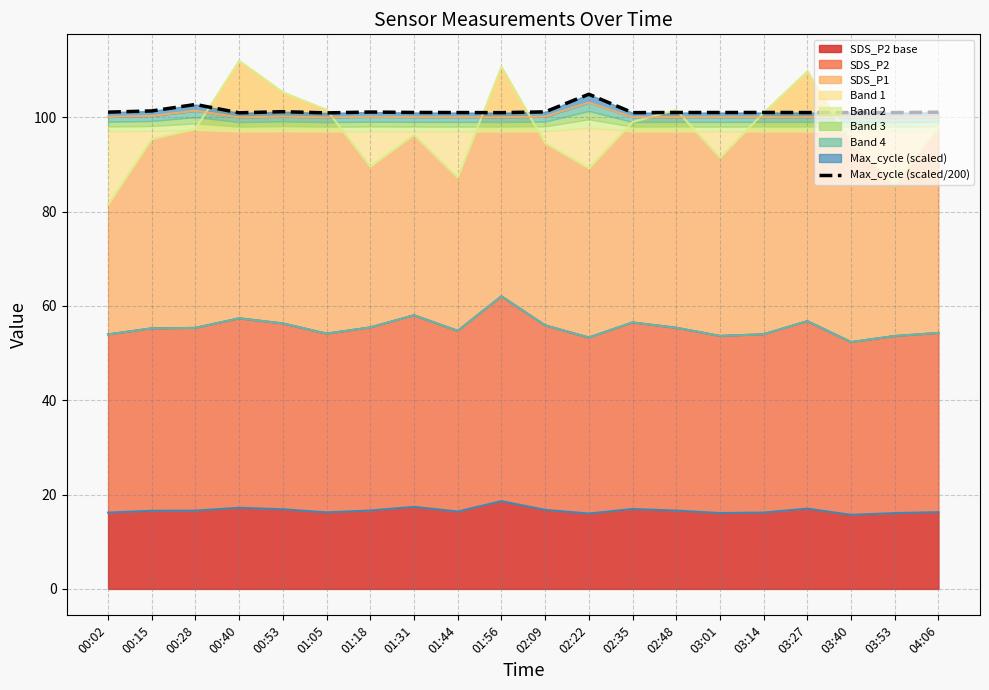

How many lines are shown in the chart?

1